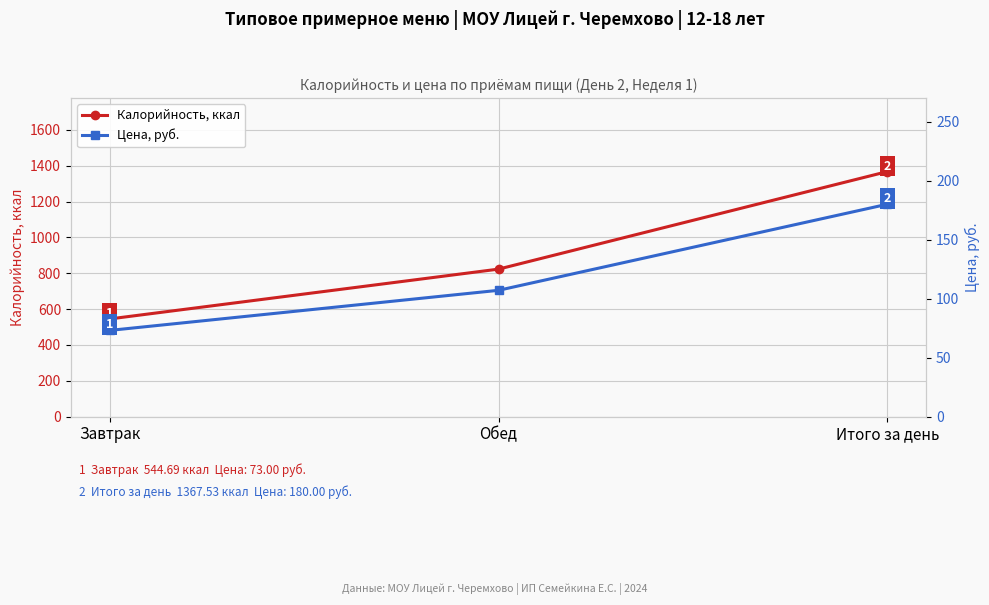

Reading left to right, list all the values displayed in this chart.

Калорийность, ккал: Завтрак=544.7	Обед=822.8	Итого за день=1367.5
Цена, руб.: Завтрак=73.0	Обед=107.0	Итого за день=180.0